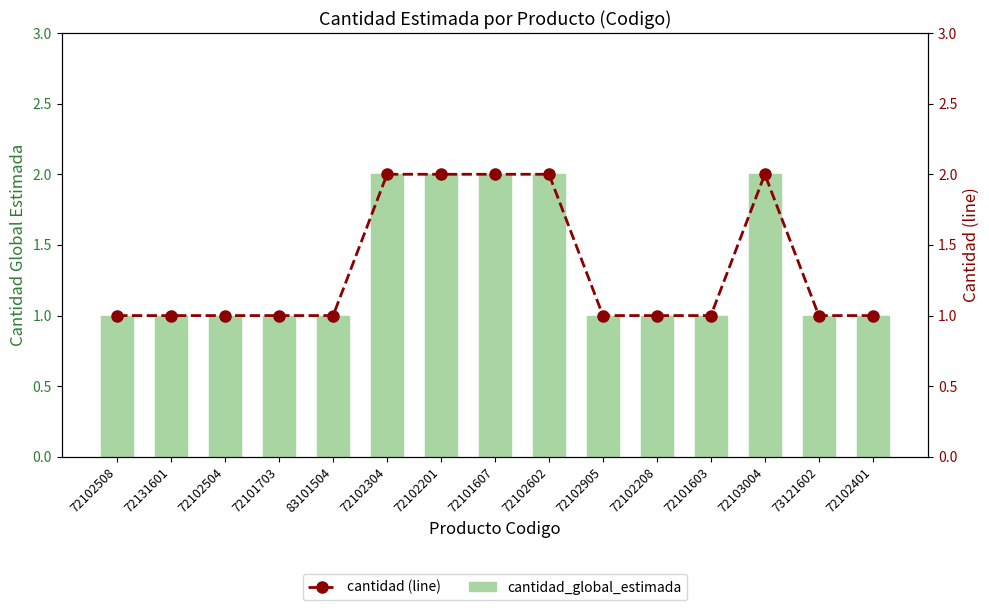

Is it true that cantidad_global_estimada equals 1 at 72102304?

False